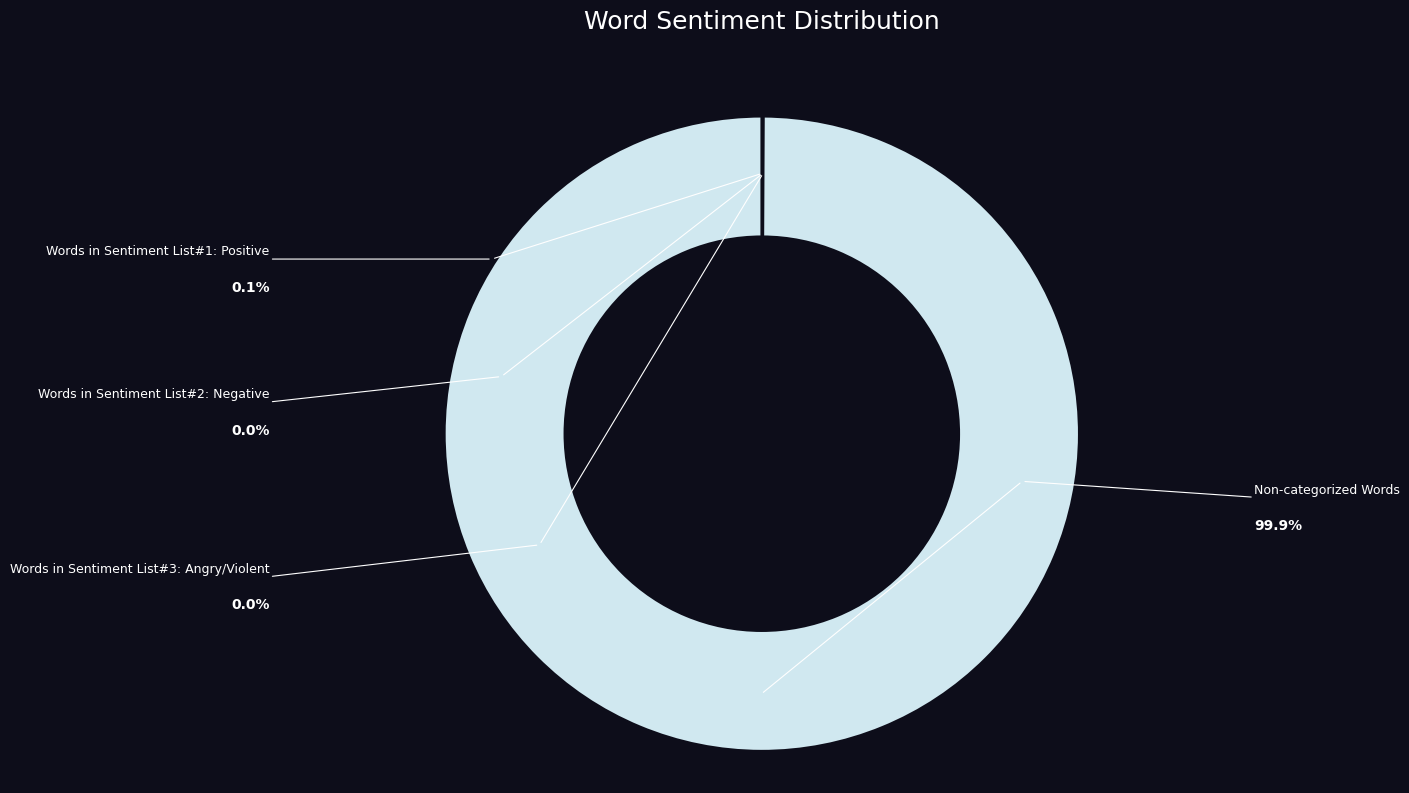

Does any single category account for the majority?

Yes